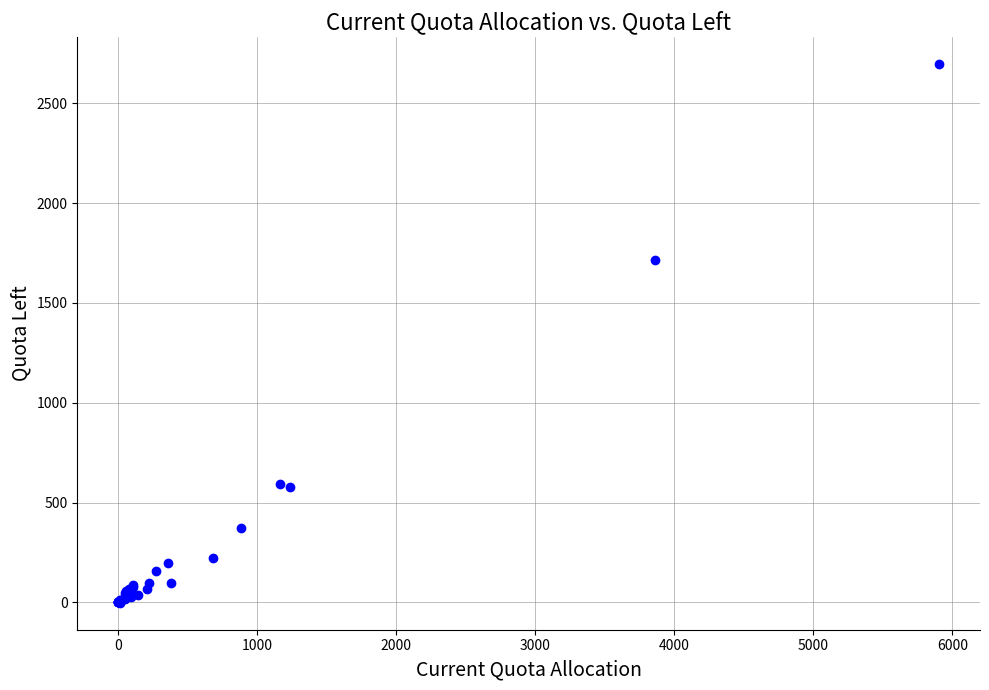

What Y value in the scatter plot is closest to 1347?

1713.1